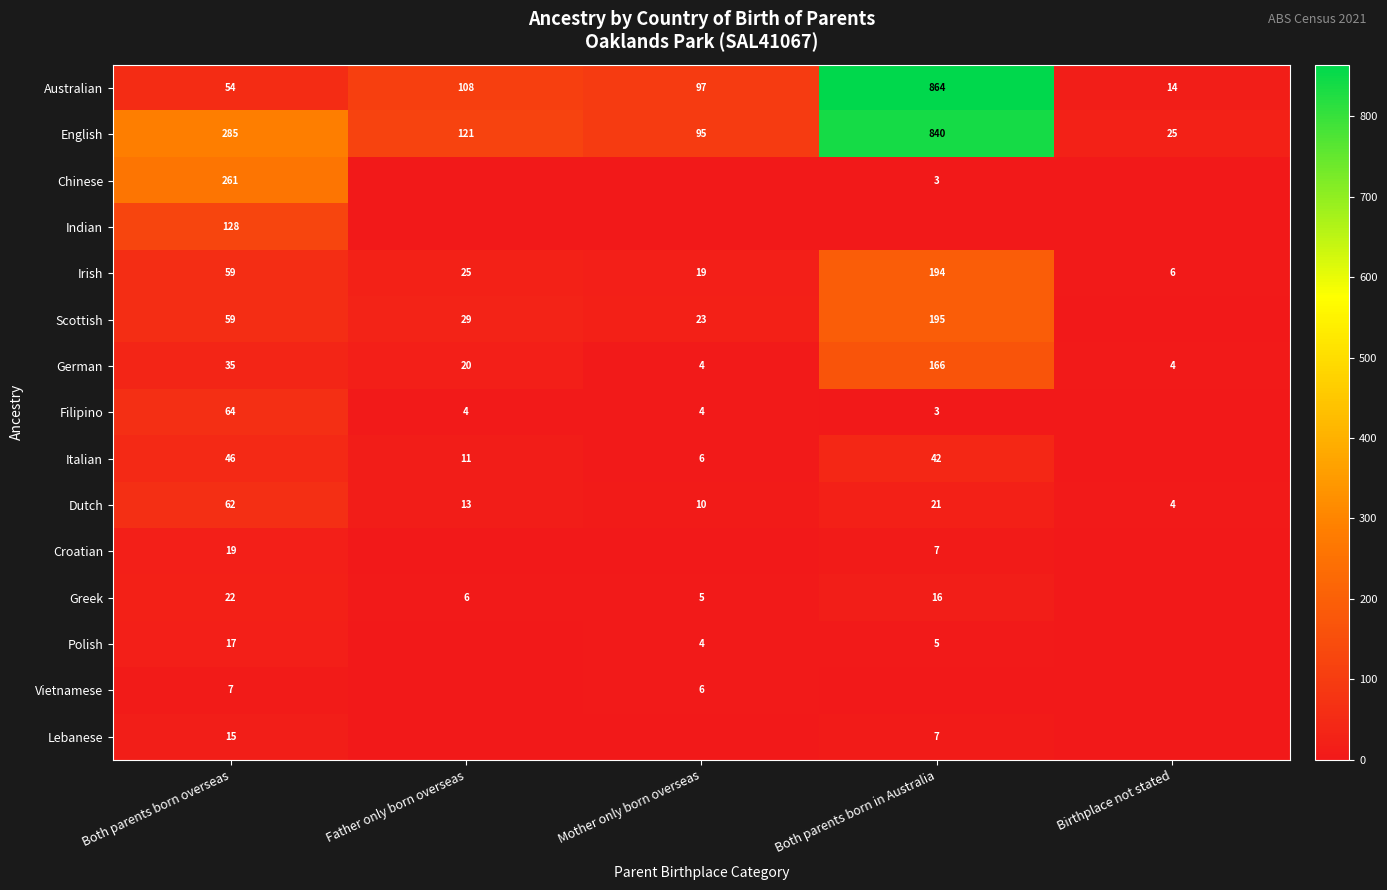

What is the maximum value shown in the chart?

864